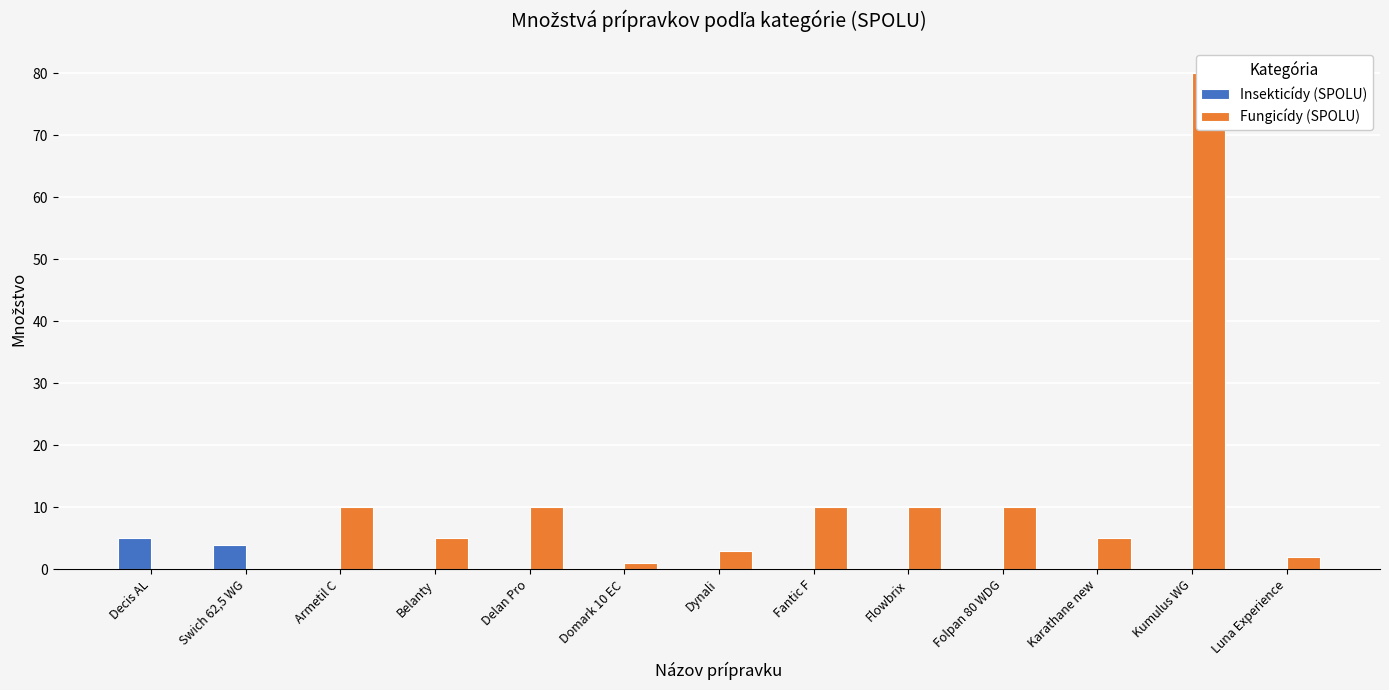

Which has a higher value, Delan Pro or Swich 62,5 WG?

Swich 62,5 WG